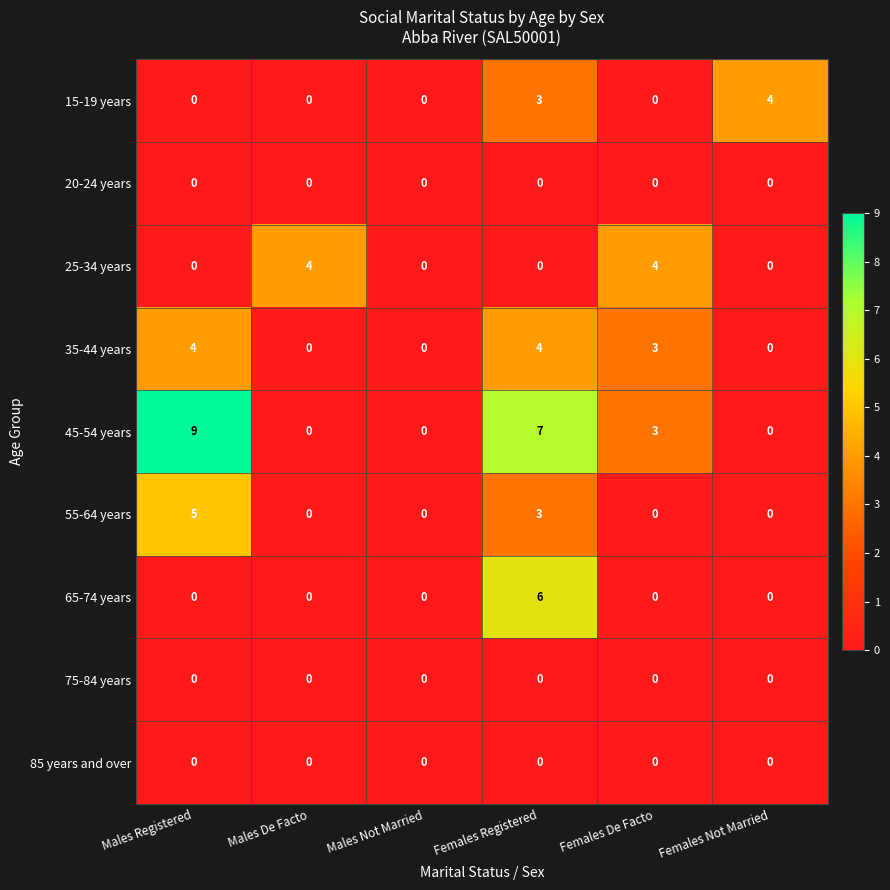

True or false: 35-44 years has a value of 4 at Females Registered.

True